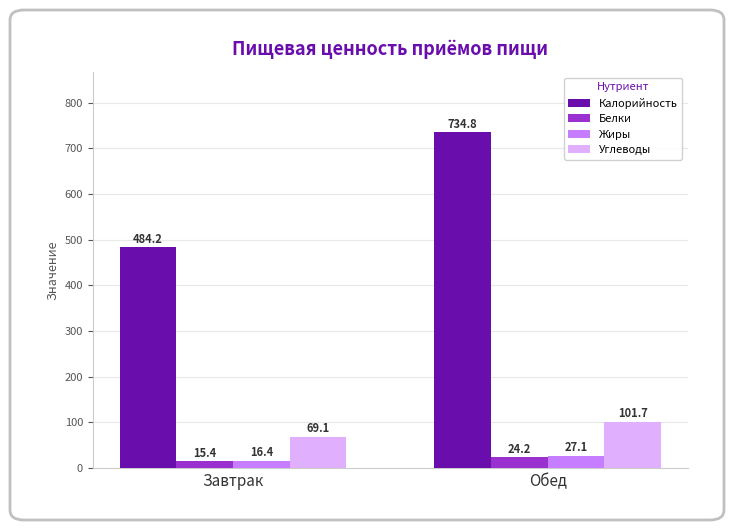

What is the maximum value shown in the chart?

734.8